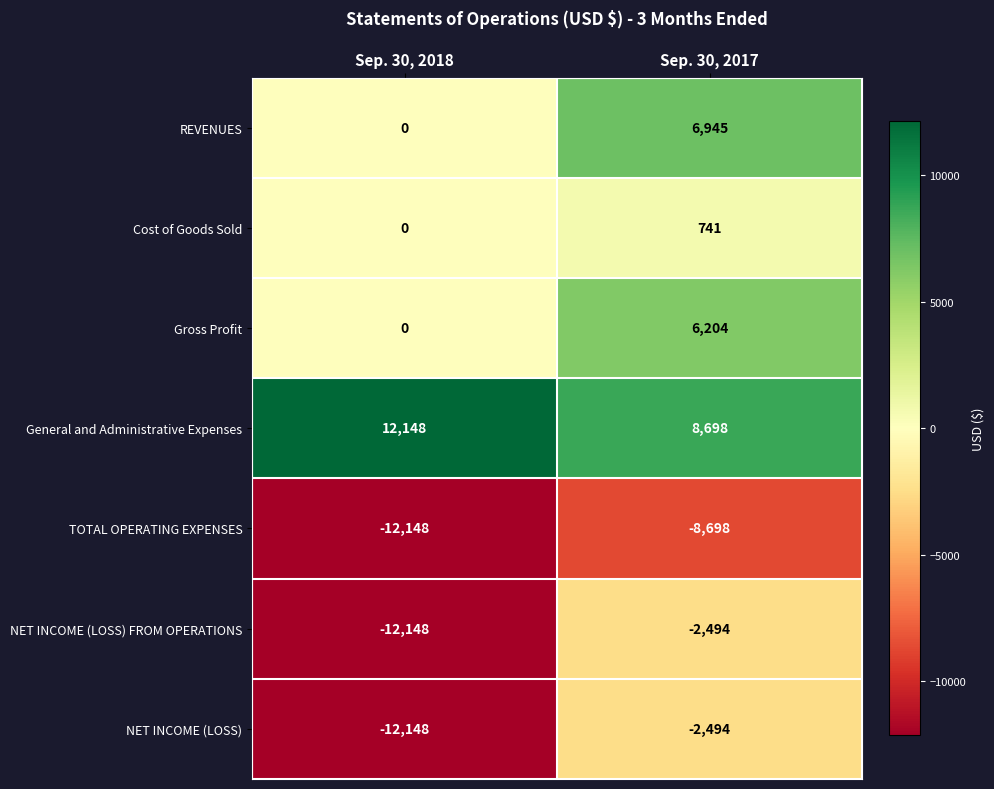

At which category is the sum across all series the highest?

Sep. 30, 2017